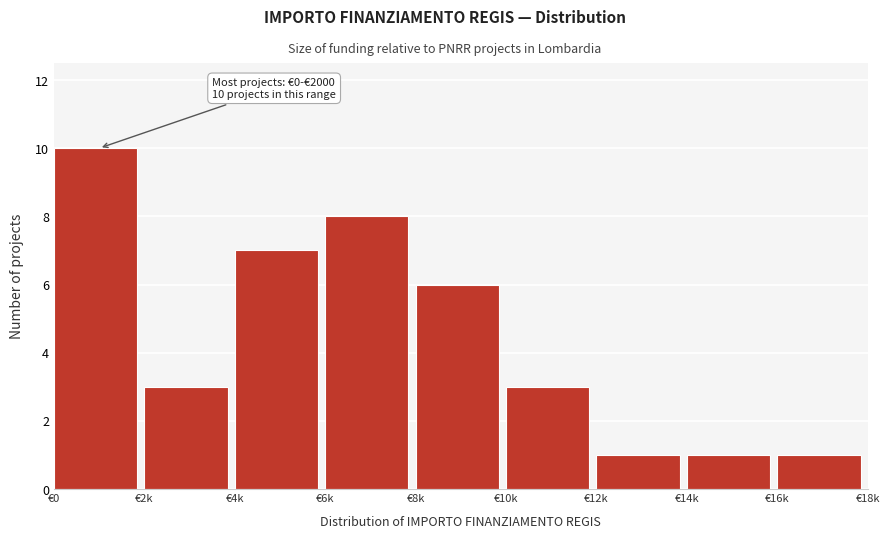

Reading left to right, what are all the values shown in this chart?

€0=10	€2k=3	€4k=7	€6k=8	€8k=6	€10k=3	€12k=1	€14k=1	€16k=1